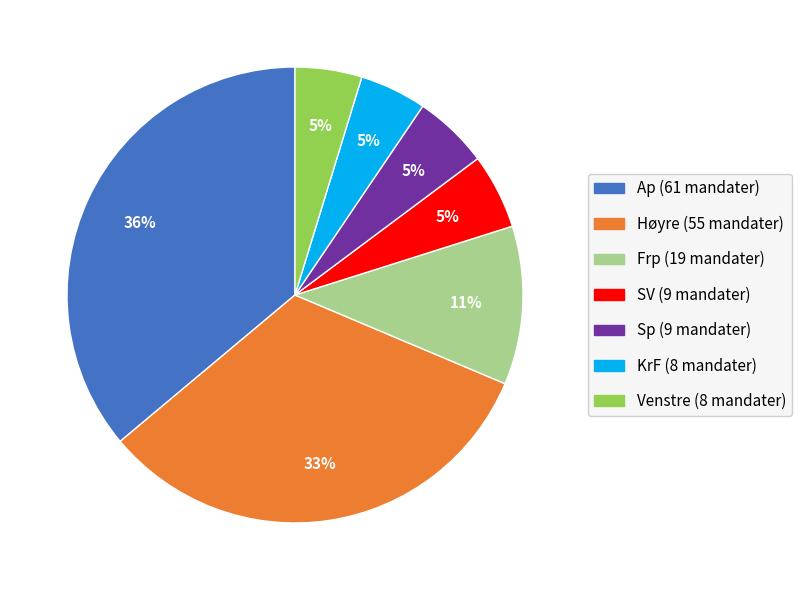

What is the ratio of the value at KrF to the value at Venstre?

1.0